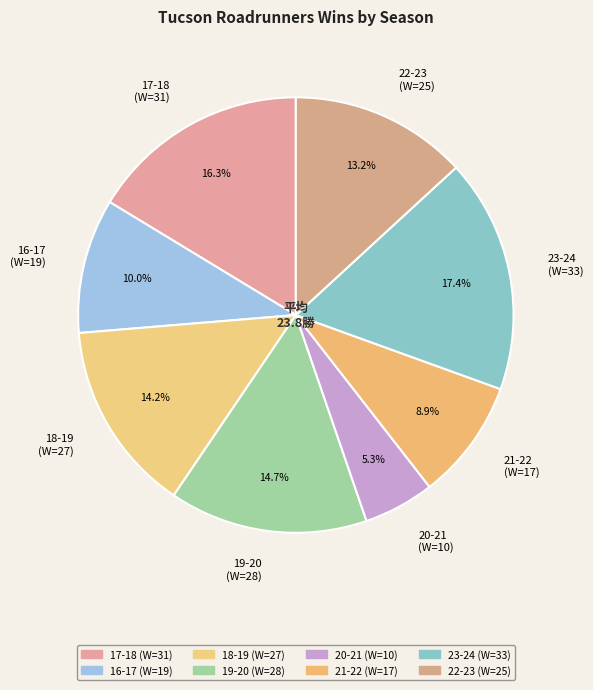

What is the smallest slice in the pie chart?

20-21